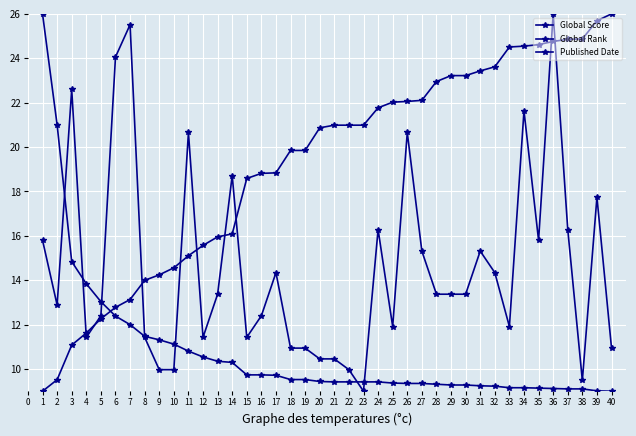

What is the highest value of the Global Rank series?

26.0